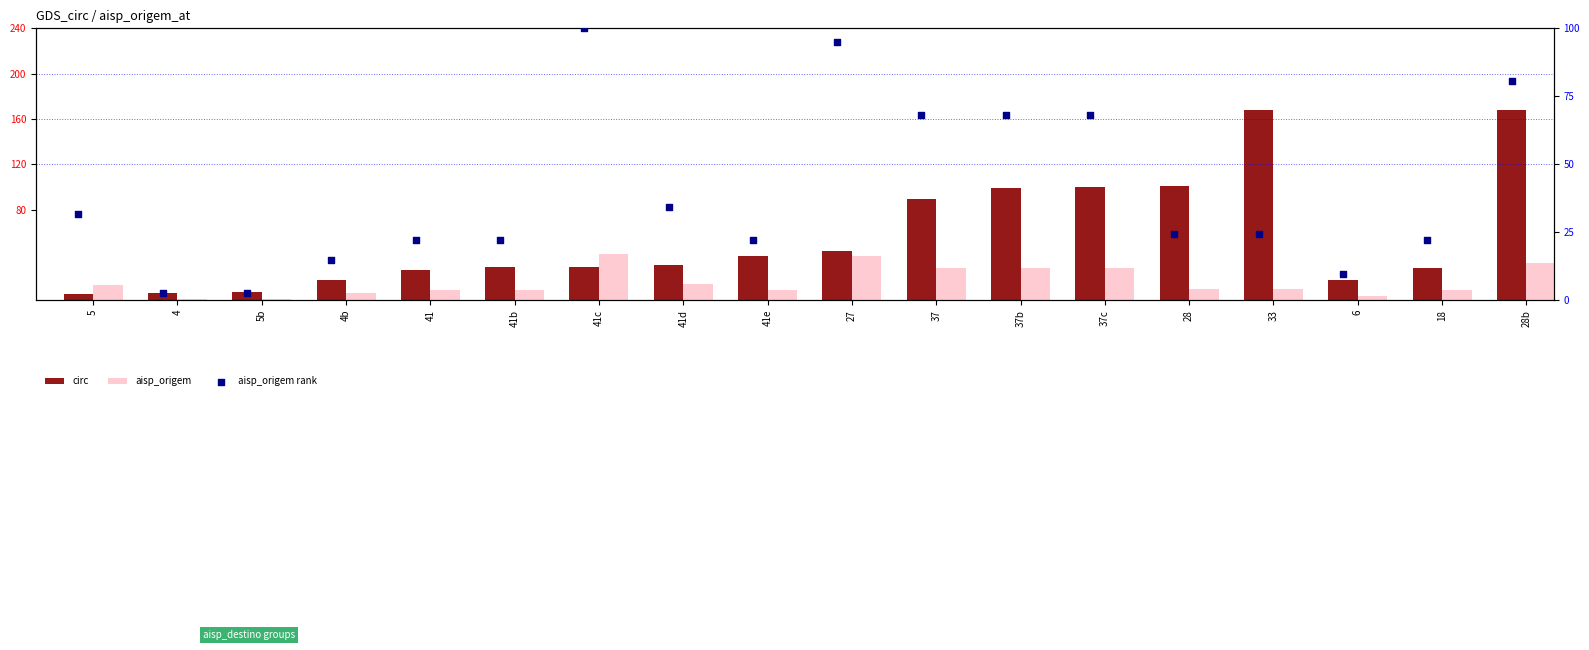

Which series has the largest total across all categories?

circ